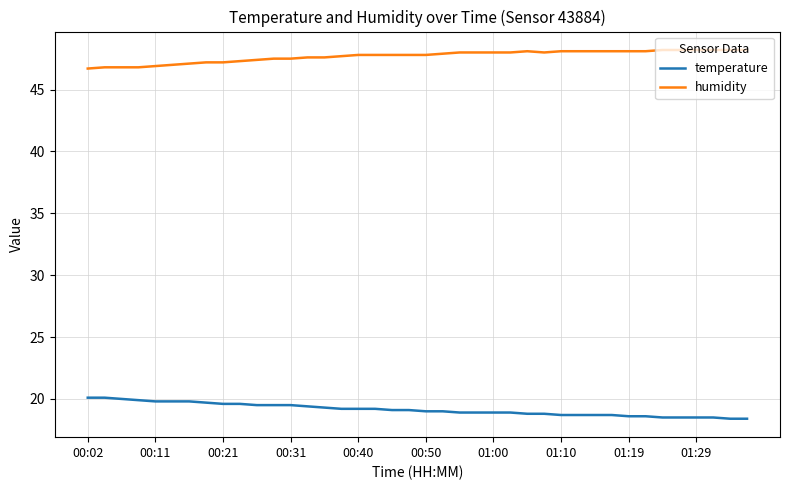

What is the smallest value displayed?

18.4